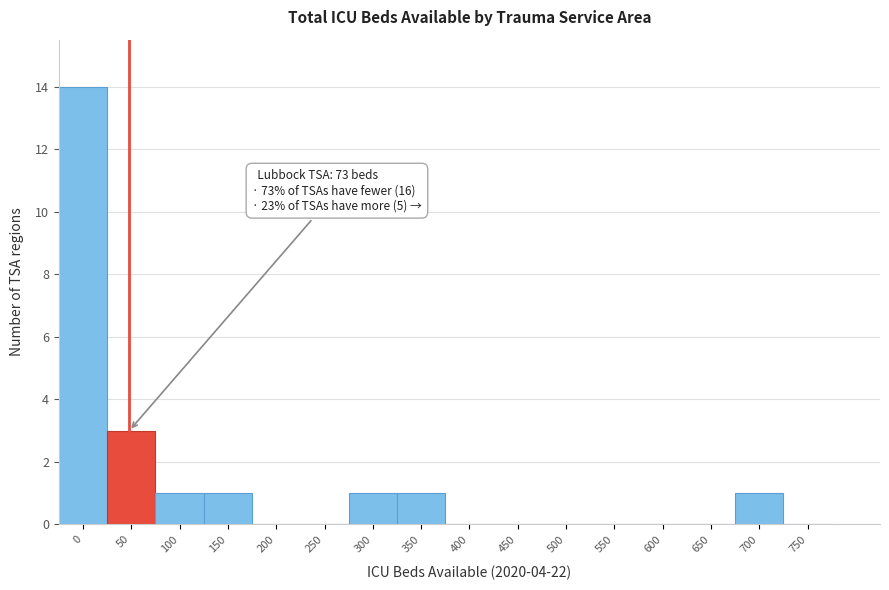

Reading left to right, list all the values displayed in this chart.

0=14	50=3	100=1	150=1	200=0	250=0	300=1	350=1	400=0	450=0	500=0	550=0	600=0	650=0	700=1	750=0